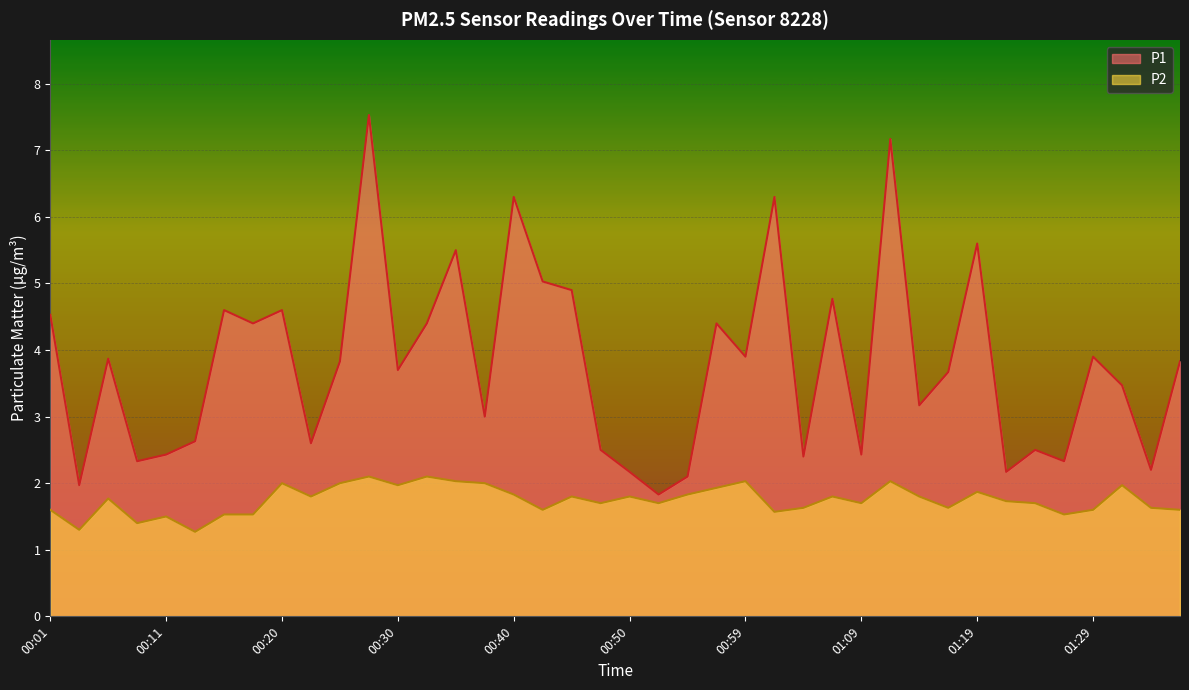

Rank the series by their maximum value, from highest to lowest.

P1, P2